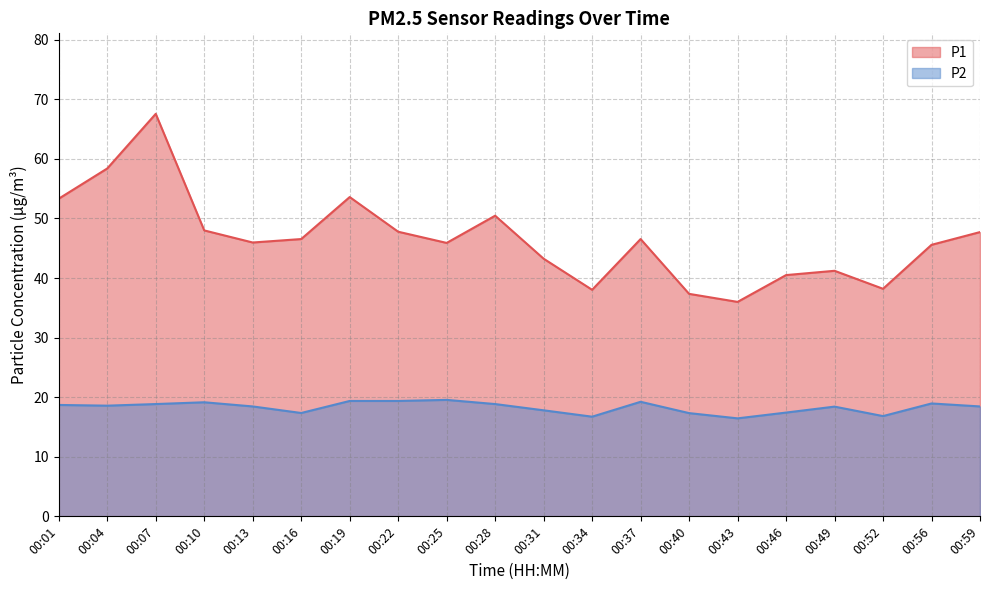

Reading left to right, extract all data points from this chart.

P1: 00:01=53.3	00:04=58.4	00:07=67.6	00:10=48.0	00:13=46.0	00:16=46.5	00:19=53.6	00:22=47.8	00:25=45.9	00:28=50.5	00:31=43.2	00:34=38.0	00:37=46.5	00:40=37.4	00:43=36.0	00:46=40.5	00:49=41.2	00:52=38.2	00:56=45.6	00:59=47.7
P2: 00:01=18.7	00:04=18.6	00:07=18.9	00:10=19.1	00:13=18.4	00:16=17.4	00:19=19.4	00:22=19.4	00:25=19.6	00:28=18.9	00:31=17.8	00:34=16.7	00:37=19.2	00:40=17.3	00:43=16.4	00:46=17.4	00:49=18.4	00:52=16.8	00:56=18.9	00:59=18.4